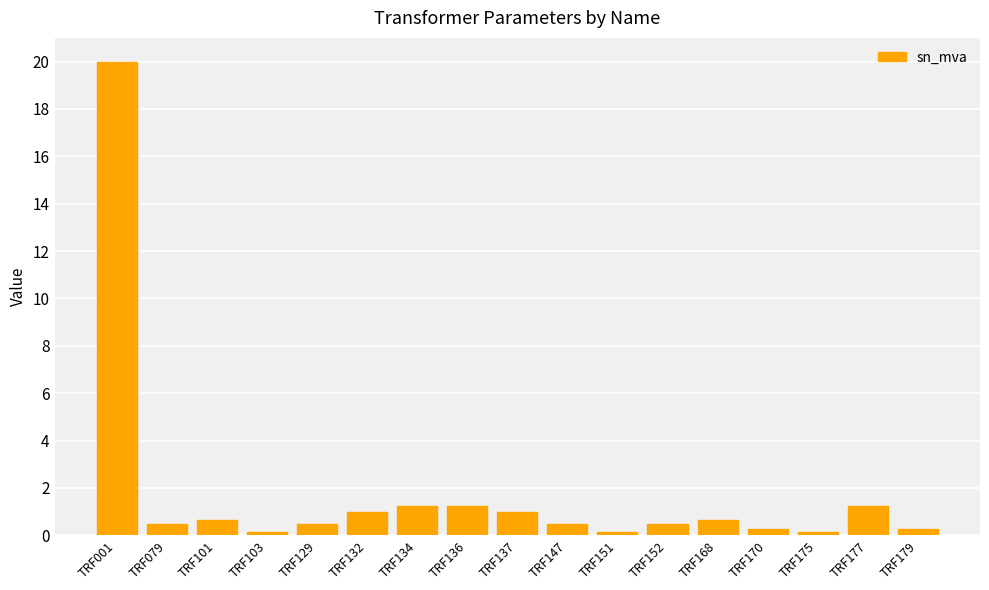

What is the maximum value shown in the chart?

20.0